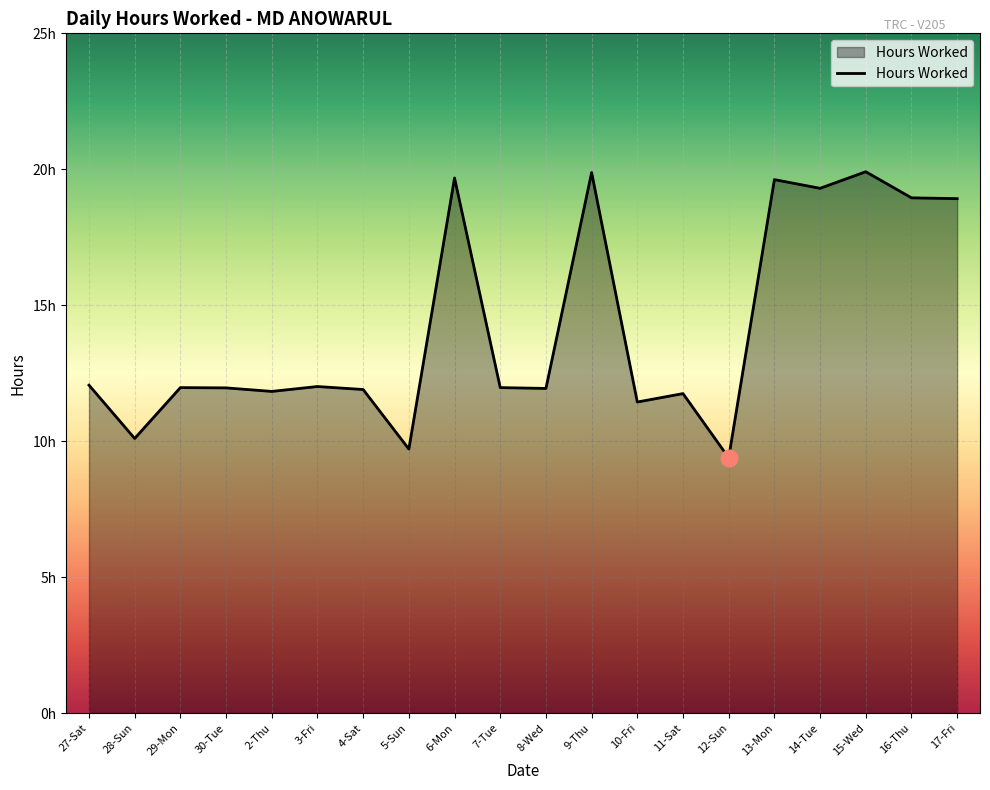

At which label is the value closest to 14?

27-Sat